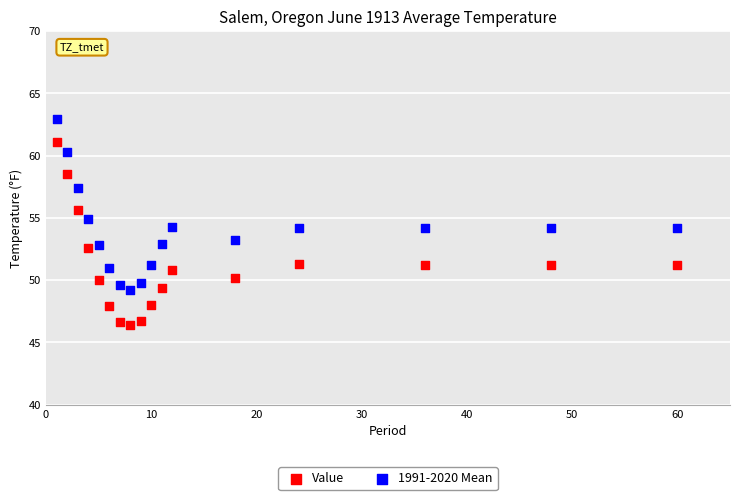

Which series reaches the maximum Y coordinate?

1991-2020 Mean